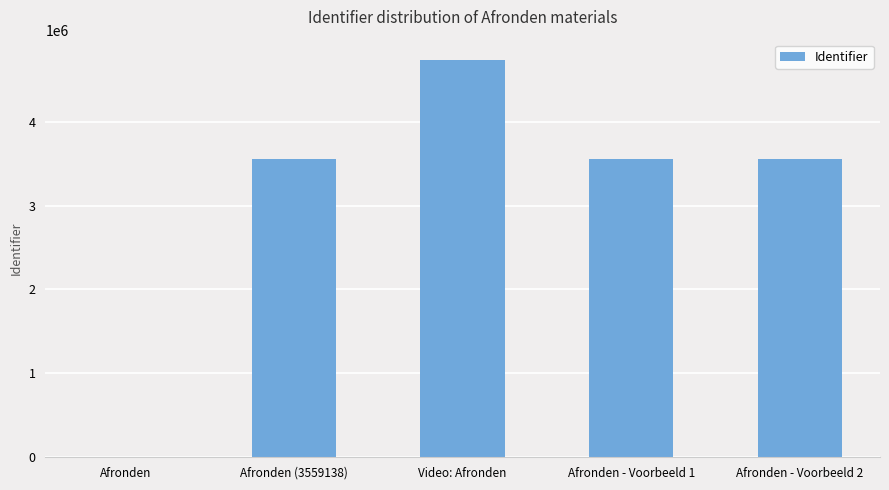

What is the change in value from Video: Afronden to Afronden - Voorbeeld 1?

-1180846